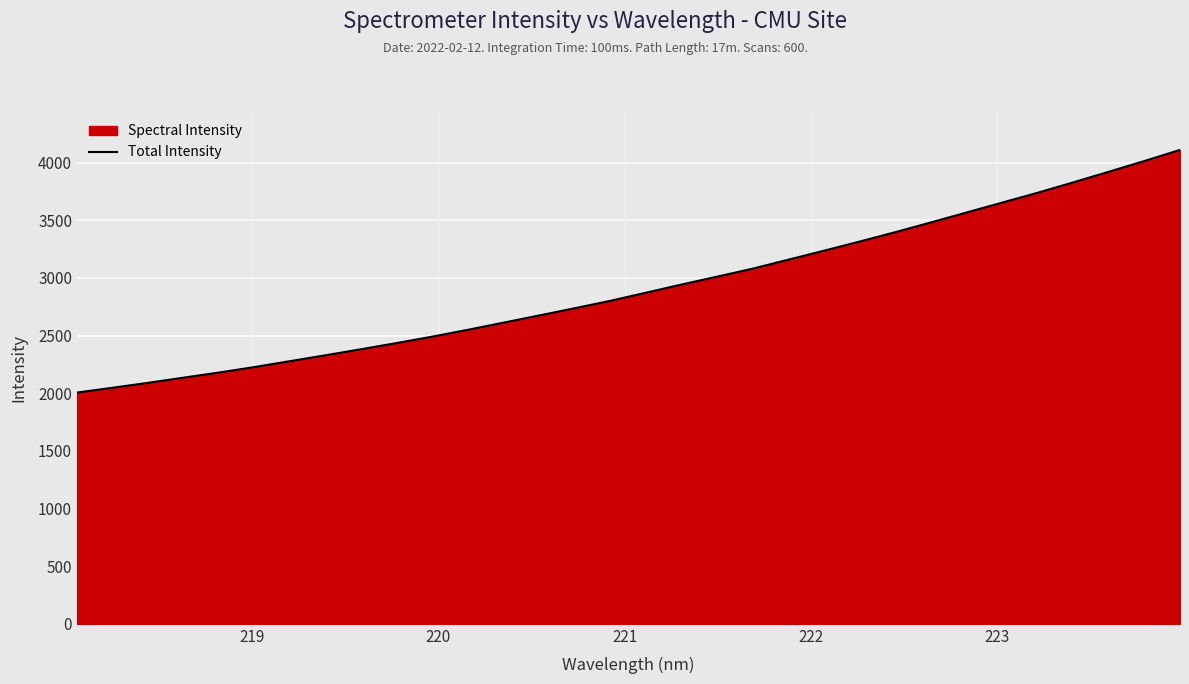

What is the smallest value displayed?

2005.3